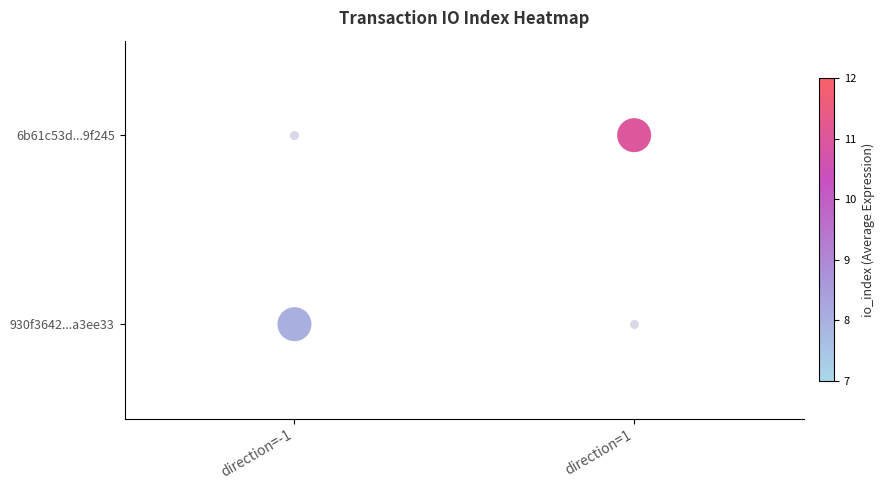

What is the change in value from direction=-1 to direction=1?

+1